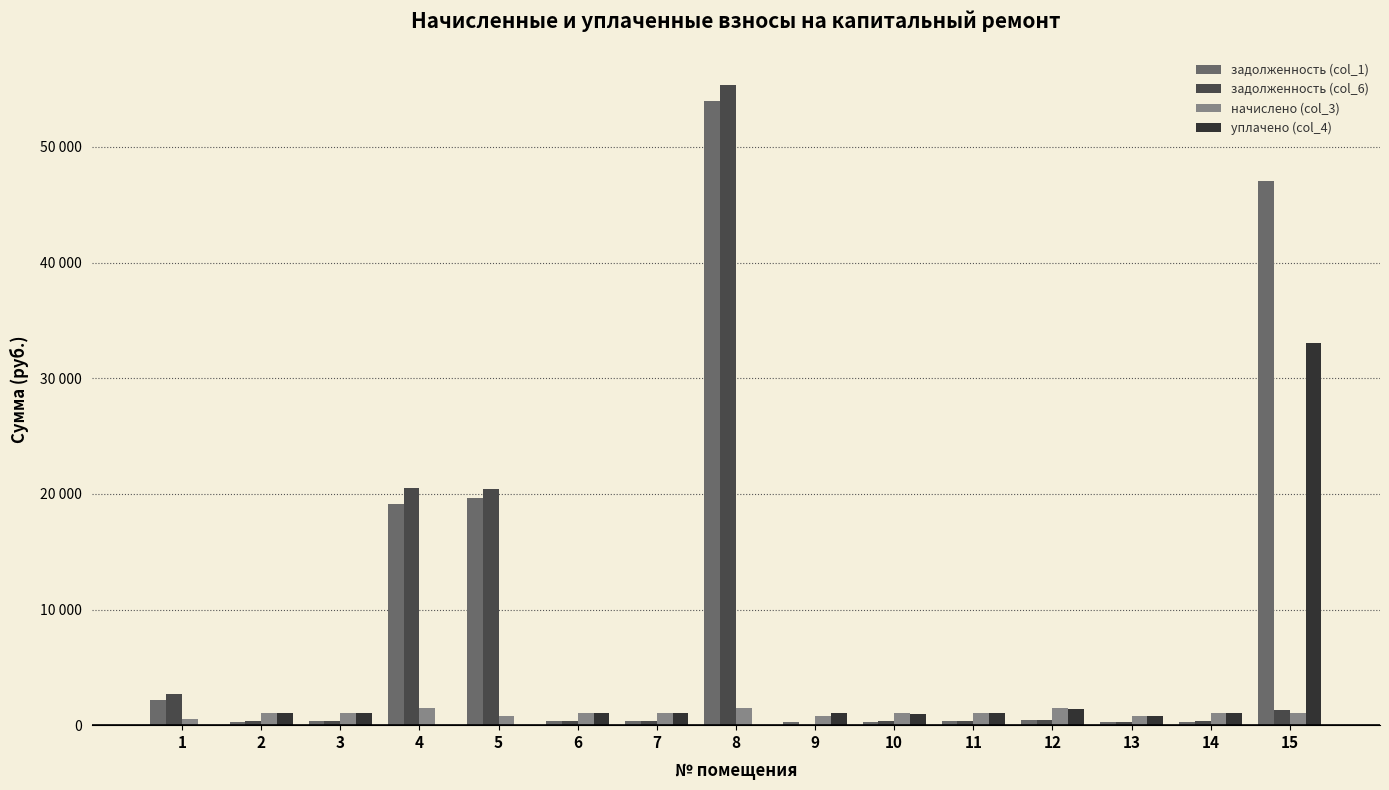

Between 10 and 9, which is larger?

10